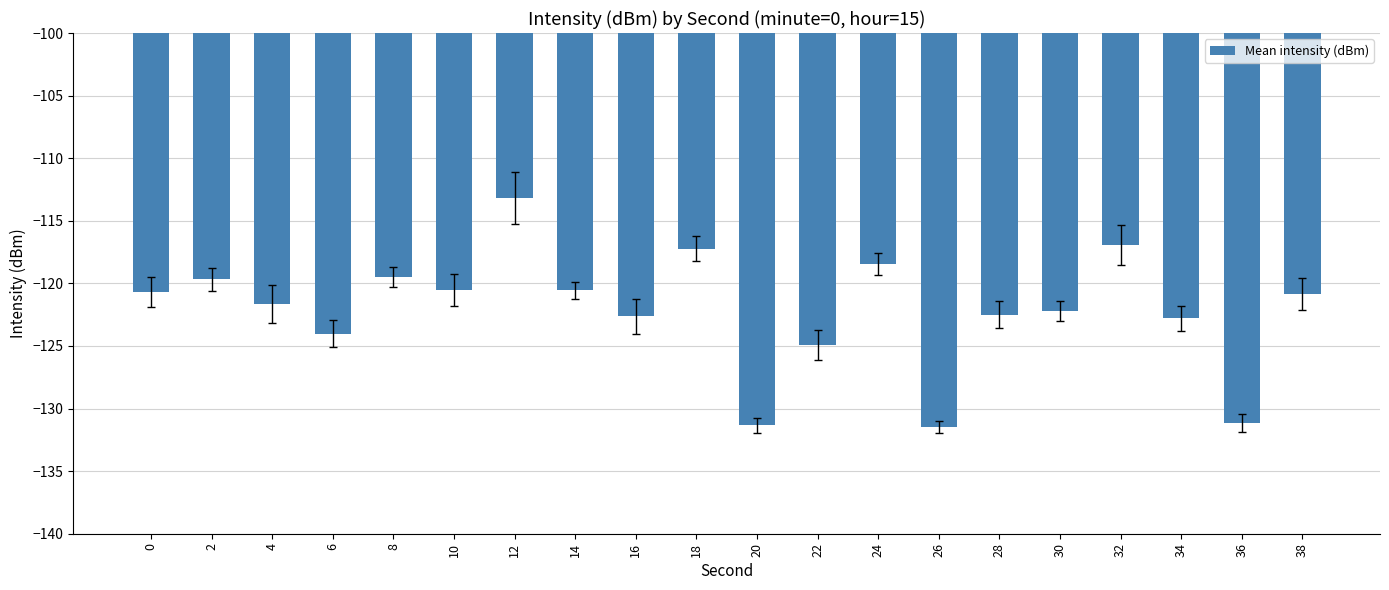

Does the chart contain any negative values?

Yes